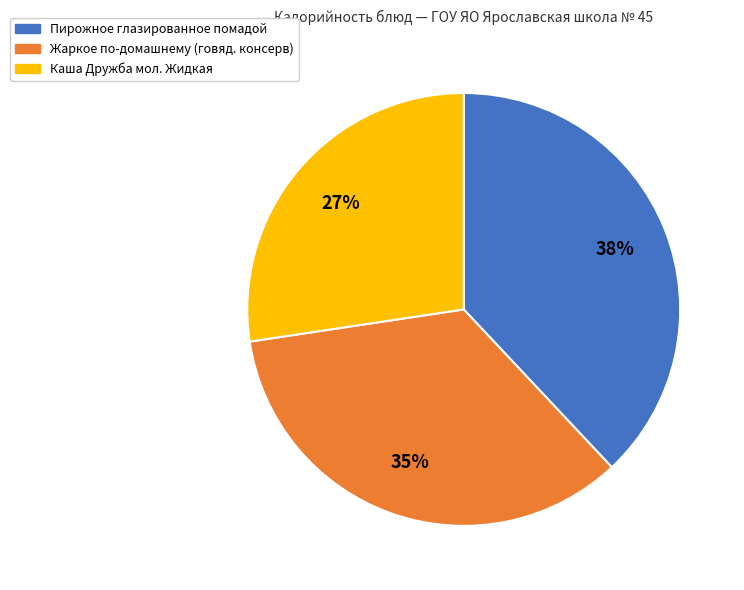

Is there a majority slice in this chart?

No